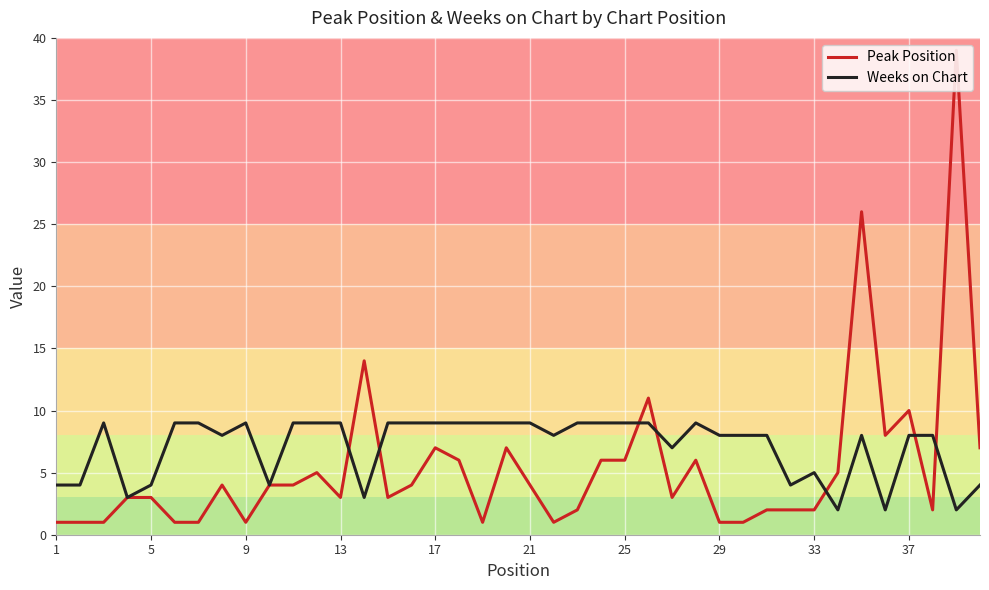

True or false: Weeks on Chart has a value of 9 at 13.

True